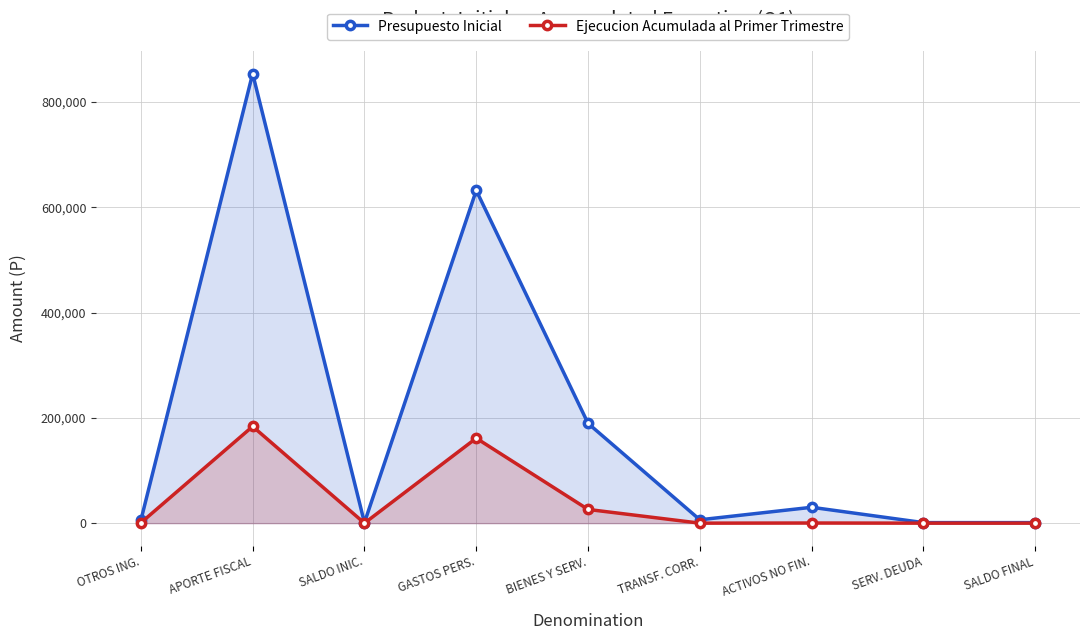

At which label does Presupuesto Inicial reach its peak?

APORTE FISCAL